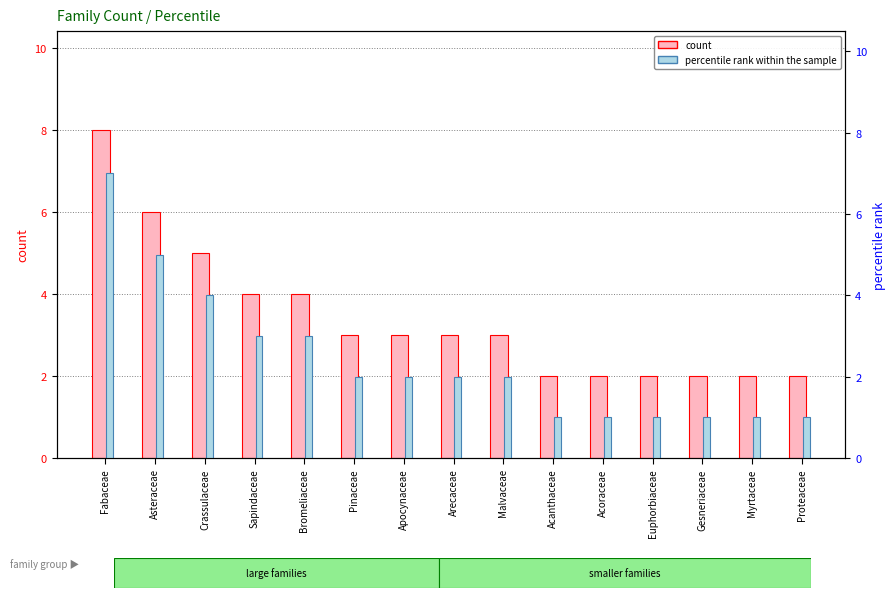

The value of percentile rank within the sample at Arecaceae is 3. True or false?

False